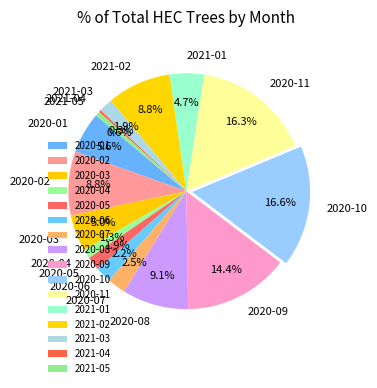

To the nearest percent, what percentage of the pie is 2020-03?

5%